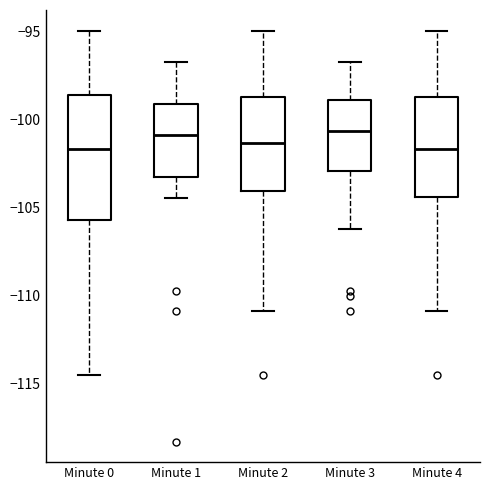

Where is the lower edge of the box for Minute 1 on the y-axis? The values are not printed on the chart, so give them approximately, as read against the axis.

-103.5